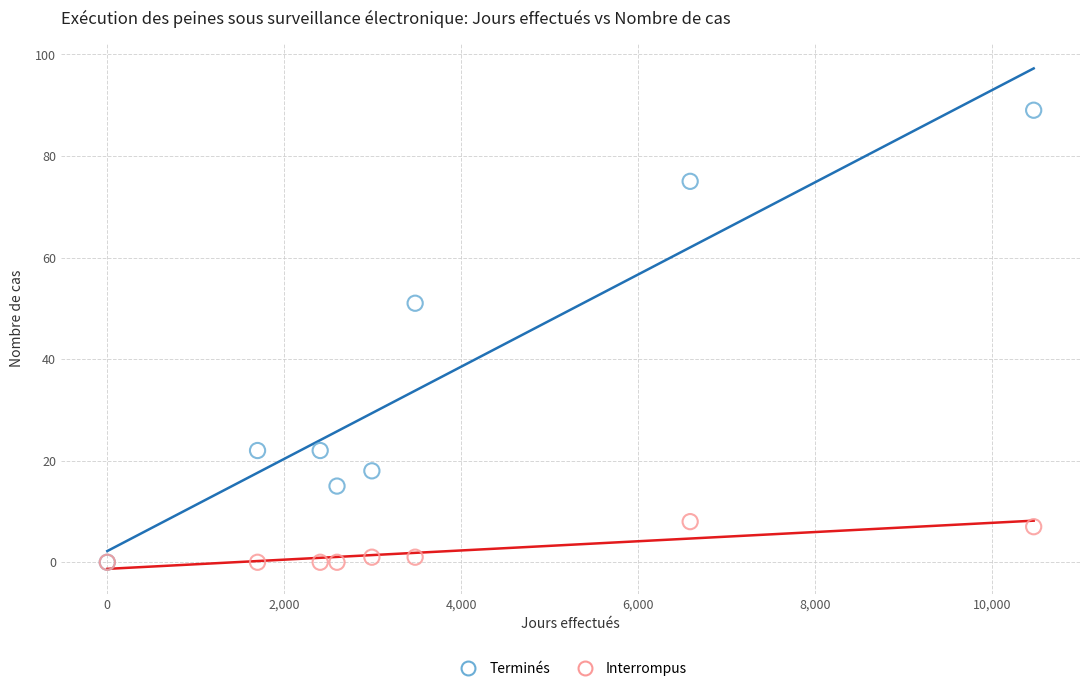

In the Terminés series, what Y value is closest to 44?

51